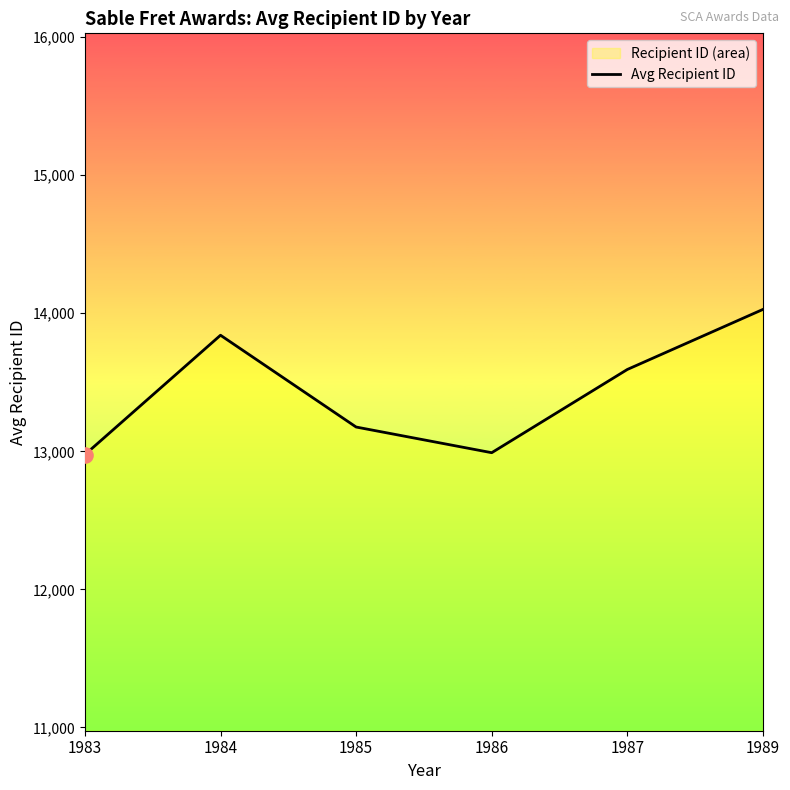

Approximately how many times larger is the value at 1985 compared to 1983?

1.0